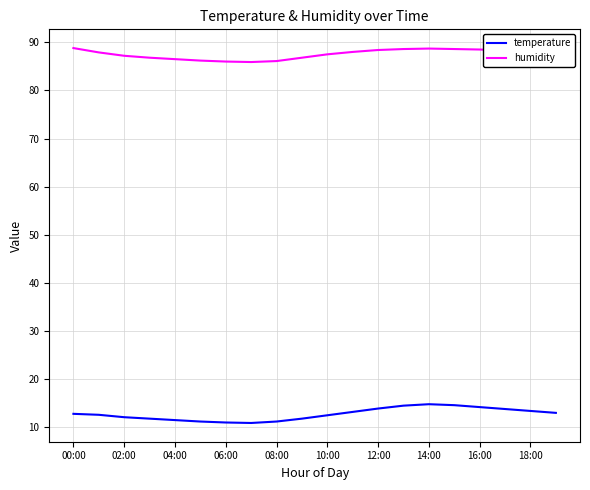

True or false: humidity and temperature cross at least once.

False